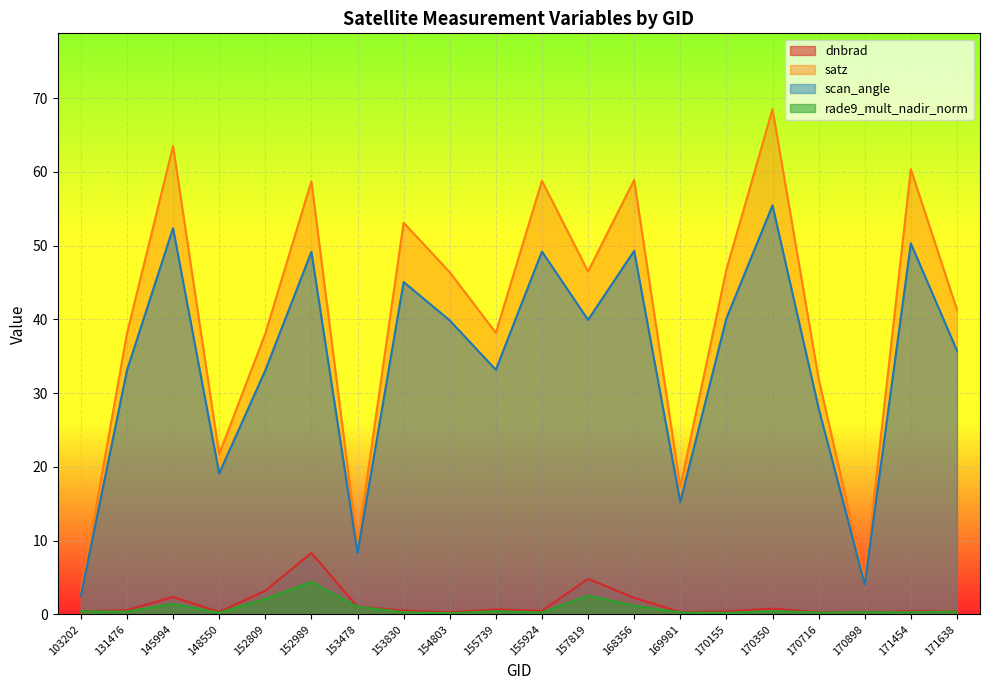

At which label is satz closest to 35?

170716